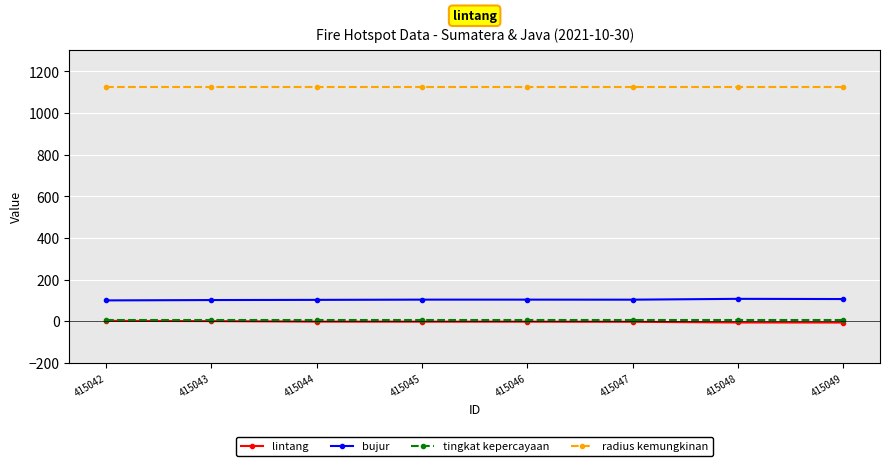

What is the value of the bujur point at the 6th from the left?

103.3